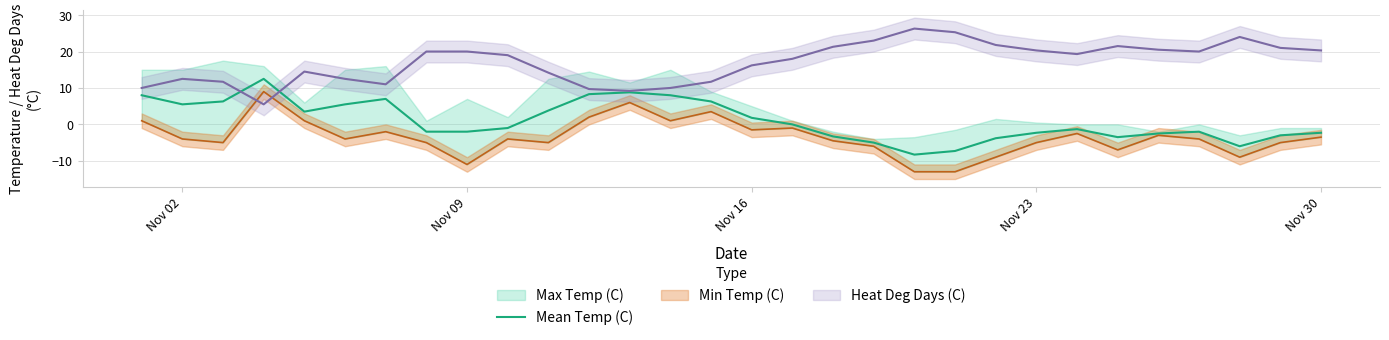

Where is the first local minimum?

Nov 02